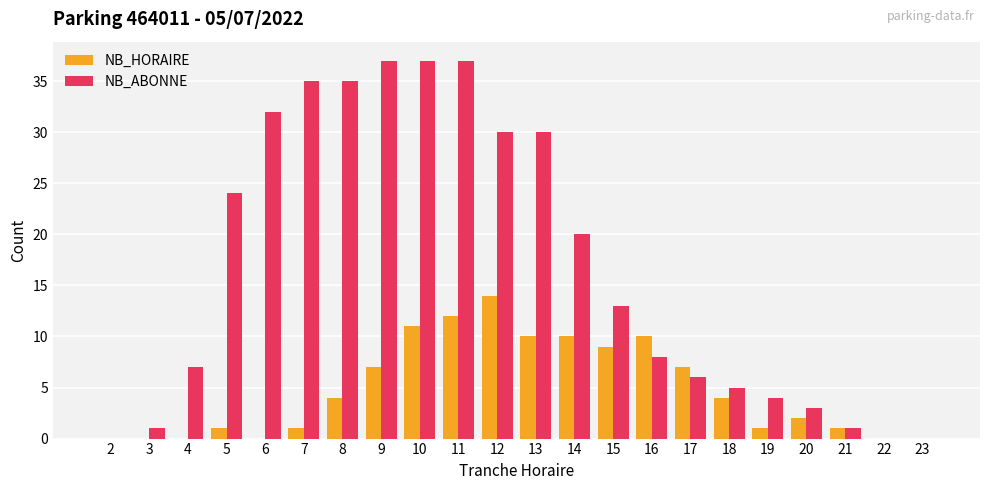

How many groups of bars are there?

22